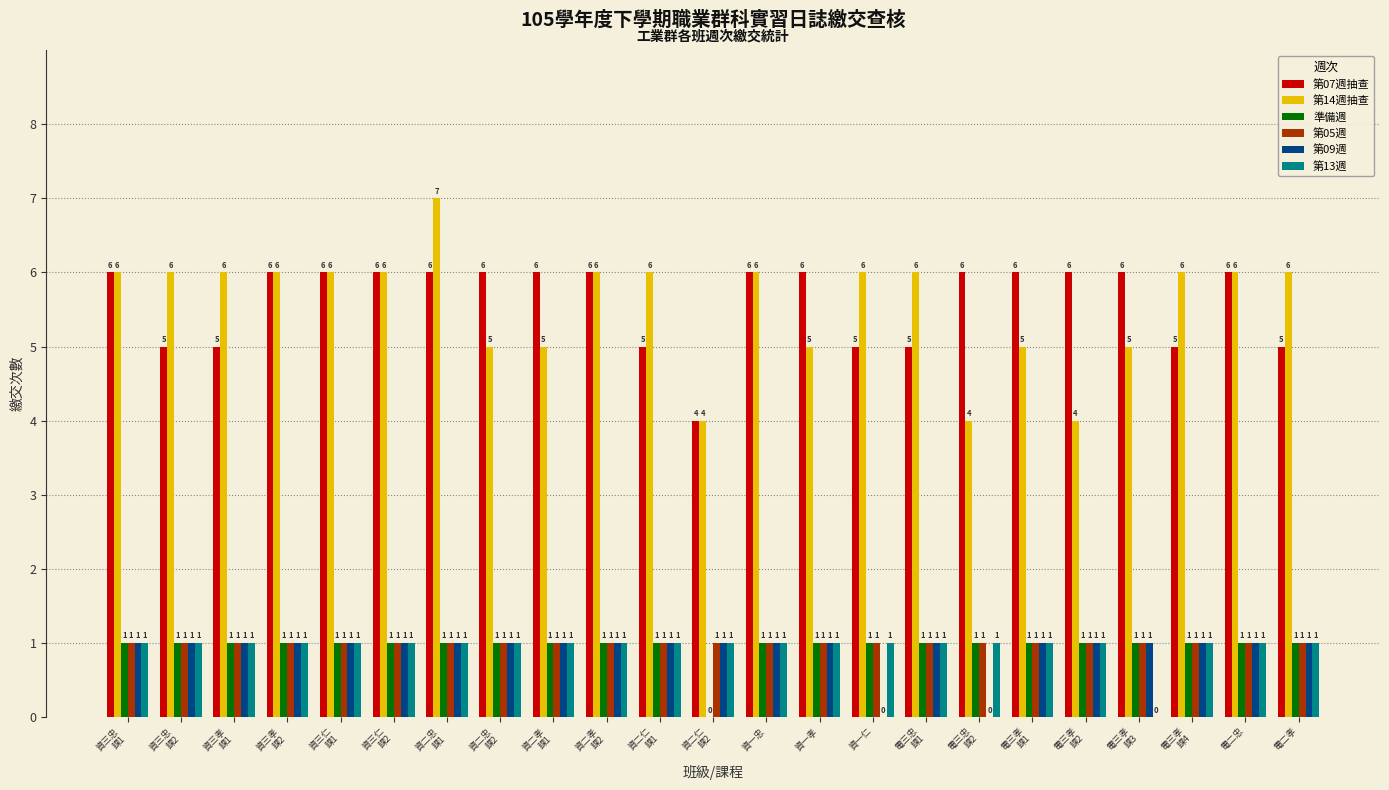

Reading left to right, list all the values displayed in this chart.

第07週抽查: 資三忠
課1=6	資三忠
課2=5	資三孝
課1=5	資三孝
課2=6	資三仁
課1=6	資三仁
課2=6	資二忠
課1=6	資二忠
課2=6	資二孝
課1=6	資二孝
課2=6	資二仁
課1=5	資二仁
課2=4	資一忠=6	資一孝=6	資一仁=5	電三忠
課1=5	電三忠
課2=6	電三孝
課1=6	電三孝
課2=6	電三孝
課3=6	電三孝
課4=5	電二忠=6	電二孝=5
第14週抽查: 資三忠
課1=6	資三忠
課2=6	資三孝
課1=6	資三孝
課2=6	資三仁
課1=6	資三仁
課2=6	資二忠
課1=7	資二忠
課2=5	資二孝
課1=5	資二孝
課2=6	資二仁
課1=6	資二仁
課2=4	資一忠=6	資一孝=5	資一仁=6	電三忠
課1=6	電三忠
課2=4	電三孝
課1=5	電三孝
課2=4	電三孝
課3=5	電三孝
課4=6	電二忠=6	電二孝=6
準備週: 資三忠
課1=1	資三忠
課2=1	資三孝
課1=1	資三孝
課2=1	資三仁
課1=1	資三仁
課2=1	資二忠
課1=1	資二忠
課2=1	資二孝
課1=1	資二孝
課2=1	資二仁
課1=1	資二仁
課2=0	資一忠=1	資一孝=1	資一仁=1	電三忠
課1=1	電三忠
課2=1	電三孝
課1=1	電三孝
課2=1	電三孝
課3=1	電三孝
課4=1	電二忠=1	電二孝=1
第05週: 資三忠
課1=1	資三忠
課2=1	資三孝
課1=1	資三孝
課2=1	資三仁
課1=1	資三仁
課2=1	資二忠
課1=1	資二忠
課2=1	資二孝
課1=1	資二孝
課2=1	資二仁
課1=1	資二仁
課2=1	資一忠=1	資一孝=1	資一仁=1	電三忠
課1=1	電三忠
課2=1	電三孝
課1=1	電三孝
課2=1	電三孝
課3=1	電三孝
課4=1	電二忠=1	電二孝=1
第09週: 資三忠
課1=1	資三忠
課2=1	資三孝
課1=1	資三孝
課2=1	資三仁
課1=1	資三仁
課2=1	資二忠
課1=1	資二忠
課2=1	資二孝
課1=1	資二孝
課2=1	資二仁
課1=1	資二仁
課2=1	資一忠=1	資一孝=1	資一仁=0	電三忠
課1=1	電三忠
課2=0	電三孝
課1=1	電三孝
課2=1	電三孝
課3=1	電三孝
課4=1	電二忠=1	電二孝=1
第13週: 資三忠
課1=1	資三忠
課2=1	資三孝
課1=1	資三孝
課2=1	資三仁
課1=1	資三仁
課2=1	資二忠
課1=1	資二忠
課2=1	資二孝
課1=1	資二孝
課2=1	資二仁
課1=1	資二仁
課2=1	資一忠=1	資一孝=1	資一仁=1	電三忠
課1=1	電三忠
課2=1	電三孝
課1=1	電三孝
課2=1	電三孝
課3=0	電三孝
課4=1	電二忠=1	電二孝=1